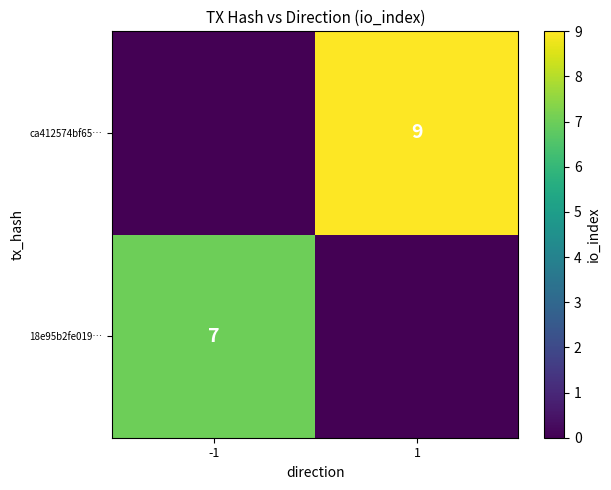

Is it true that 18e95b2fe019… equals 7 at -1?

True